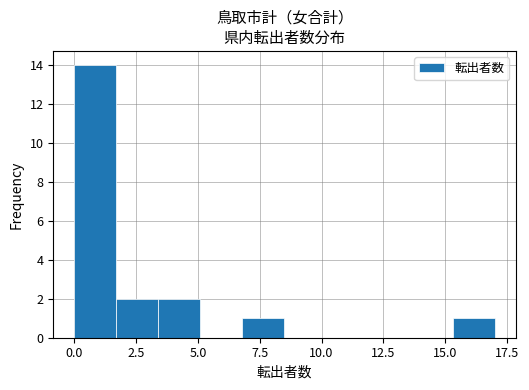

Around what value on the x-axis is the tallest bar? Give the approximate position of its centre, as read against the axis.

1.0